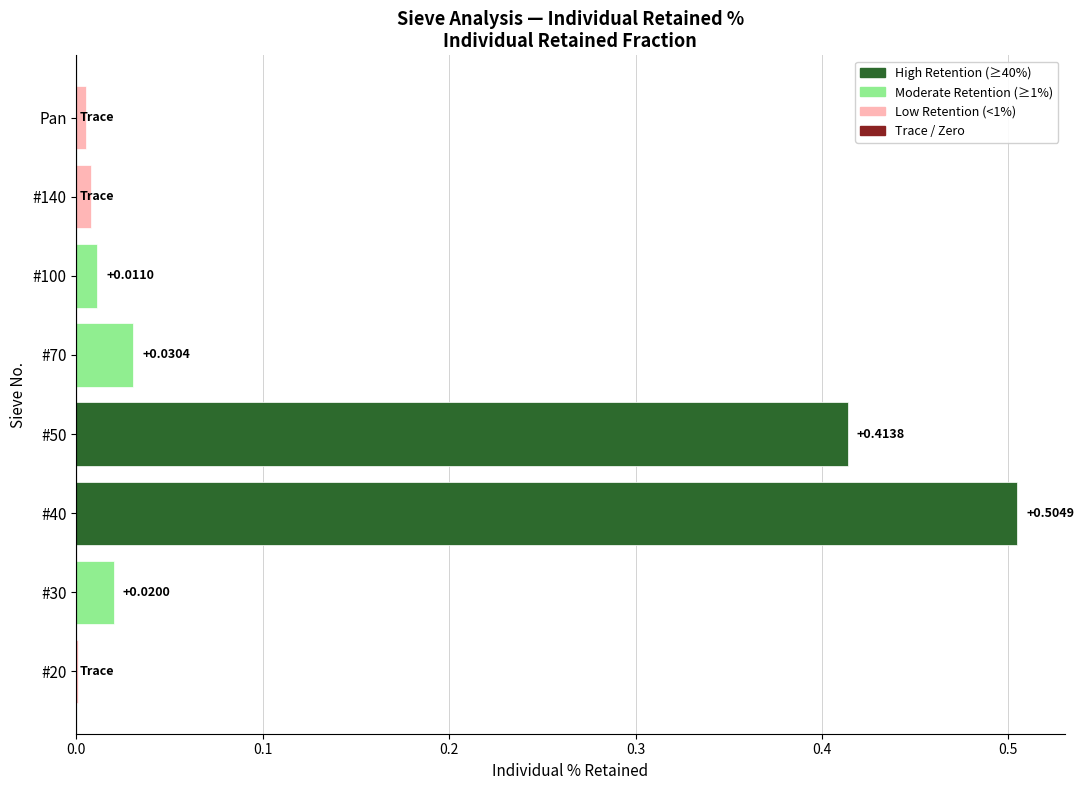

What is the sum of all values?

1.0